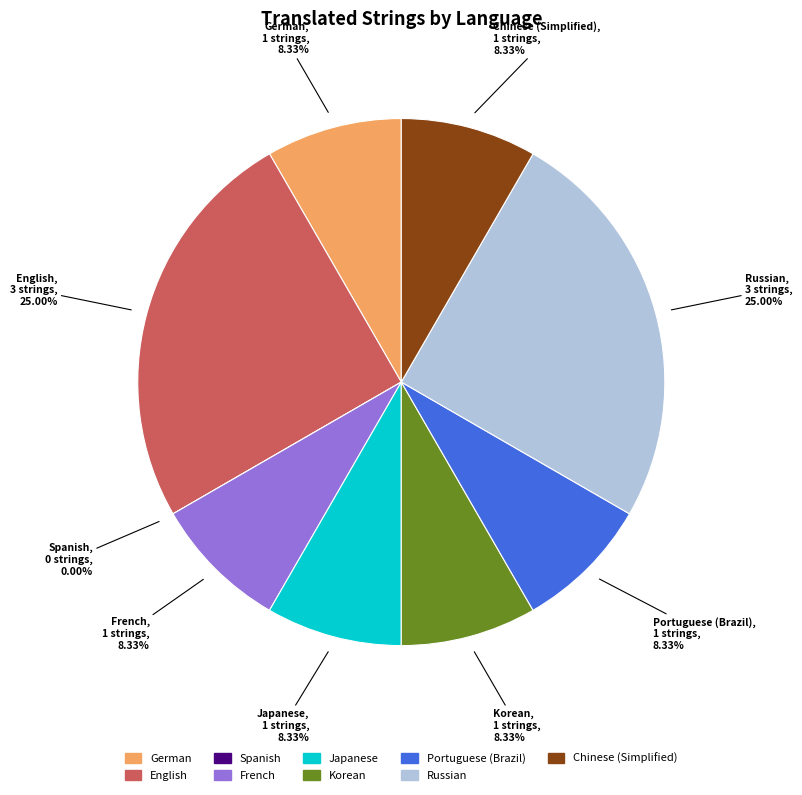

Is there any slice that represents more than half of the pie?

No